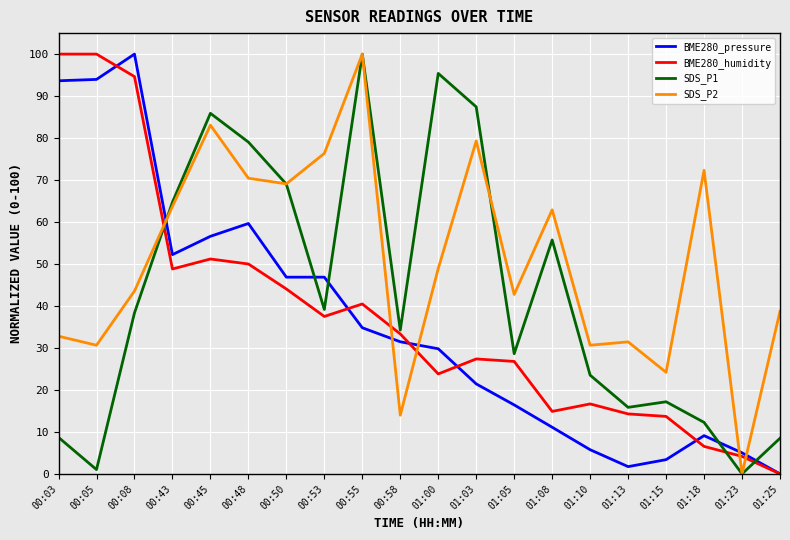

After their last crossing, which series has the higher values: SDS_P1 or BME280_pressure?

SDS_P1